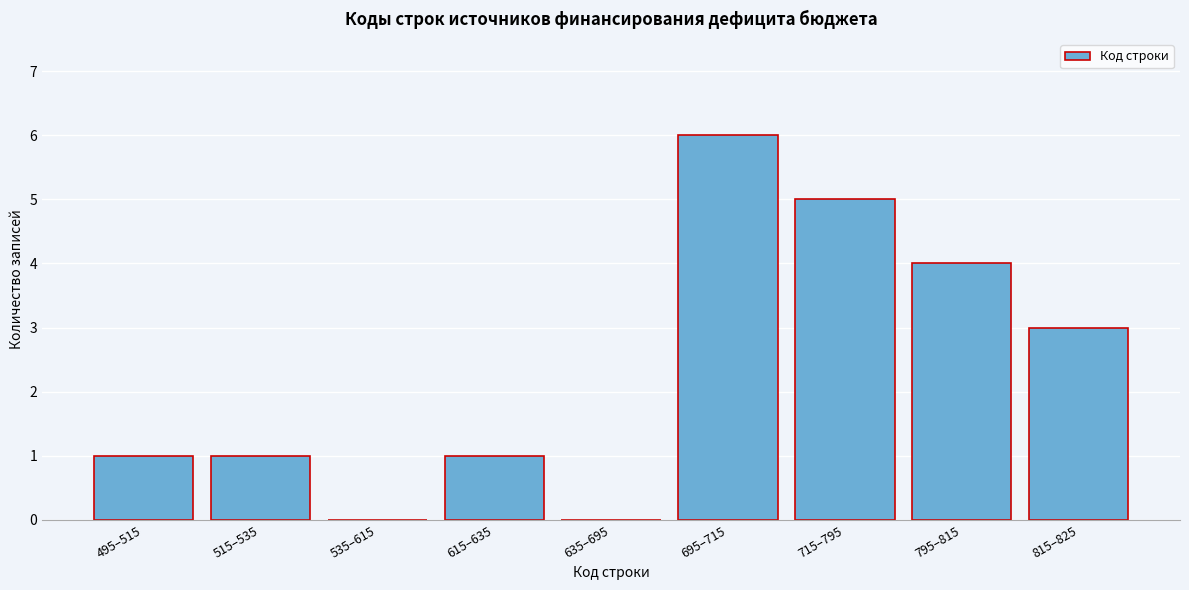

Reading right to left, list all the values displayed in this chart.

815–825=3	795–815=4	715–795=5	695–715=6	635–695=0	615–635=1	535–615=0	515–535=1	495–515=1